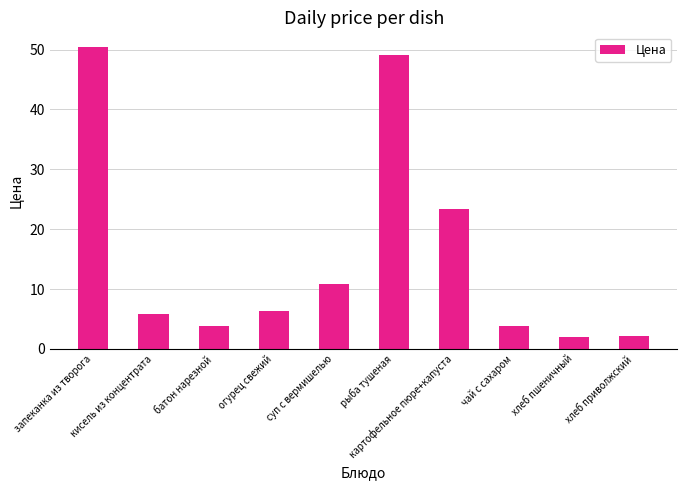

What is the label of the 8th bar from the left?

чай с сахаром